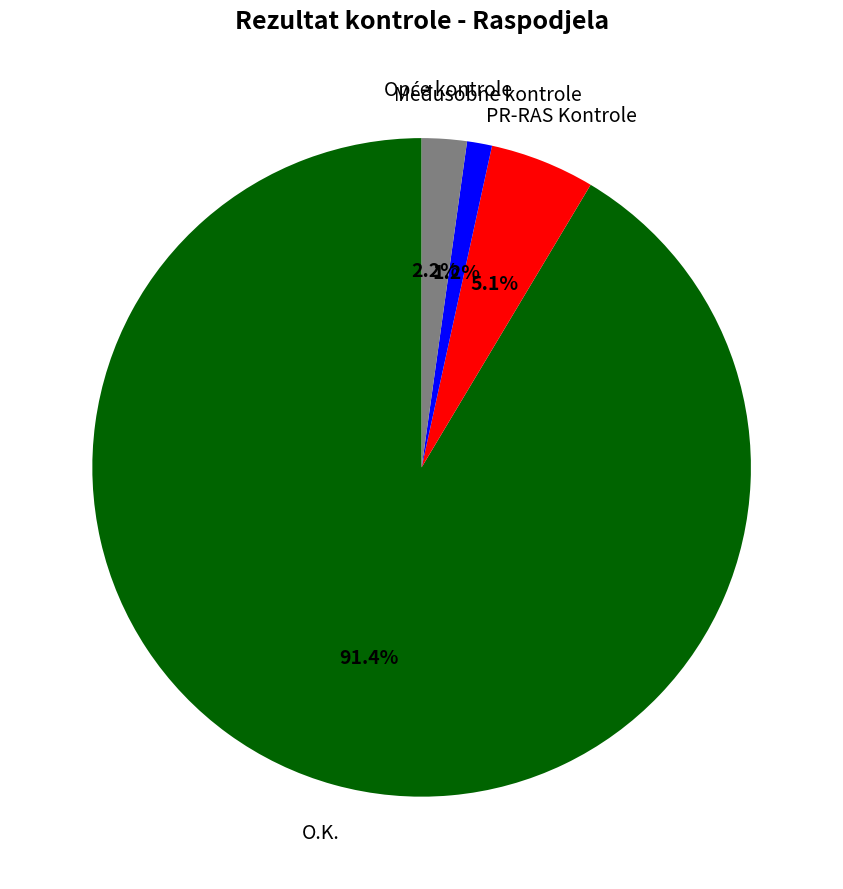

Does any single category account for the majority?

Yes